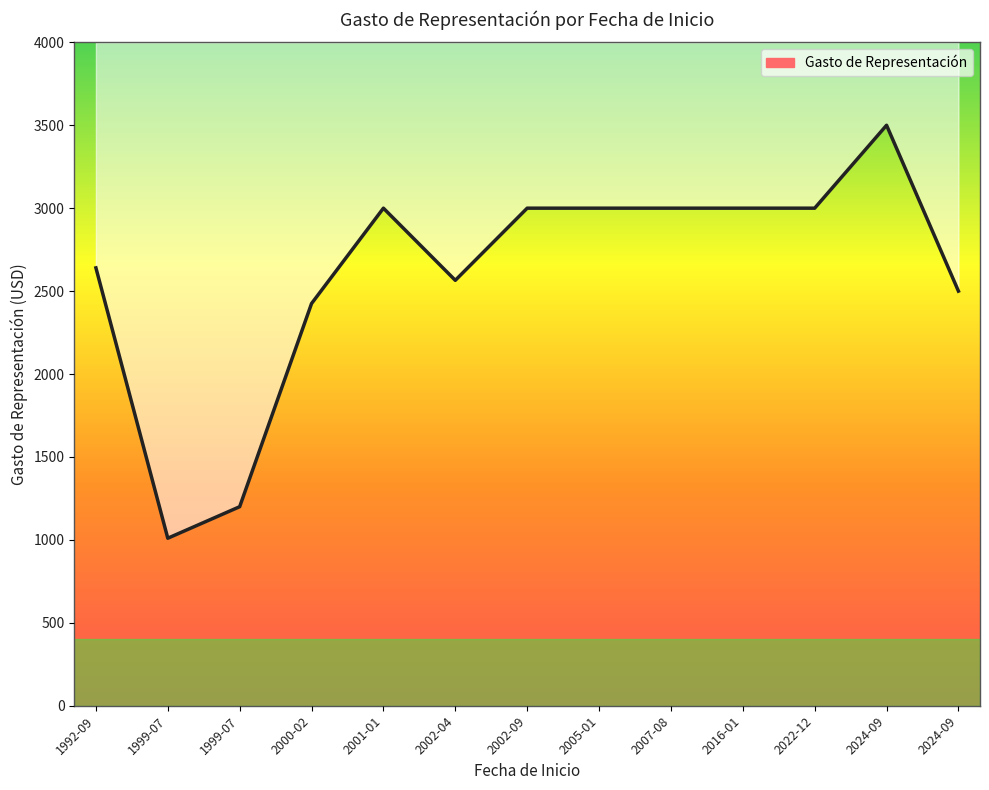

Is it true that the value at 2022-12-01 is 3000?

True